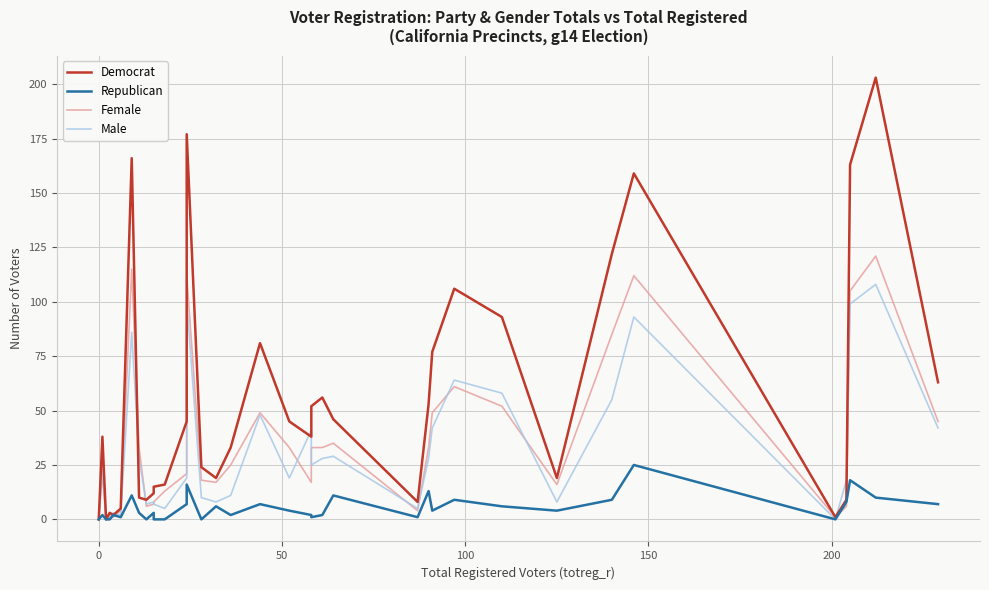

In Female, how many points are lower than both neighbors (excluding endpoints)?

8